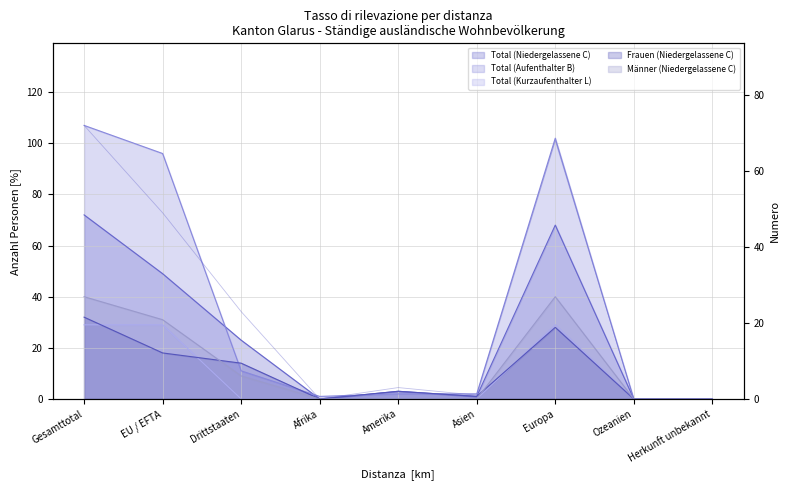

How many data points in Total (Aufenthalter B) (line) are above 2?

4